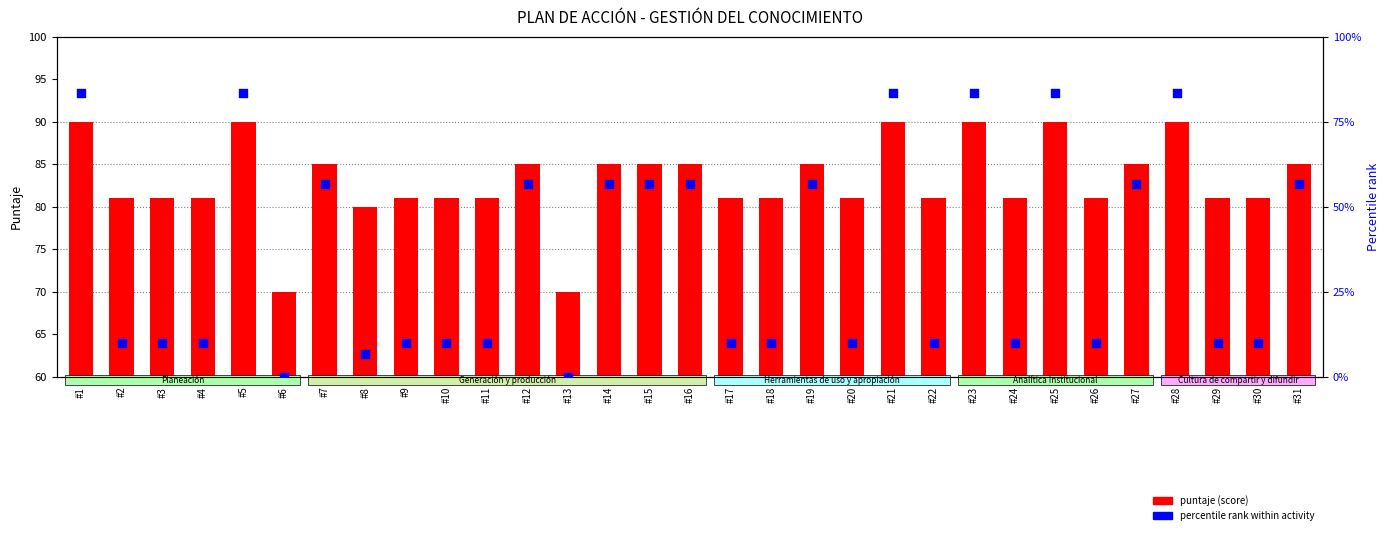

Is the value of puntaje (score) at #29 greater than the value of percentile rank within activity at #2?

Yes